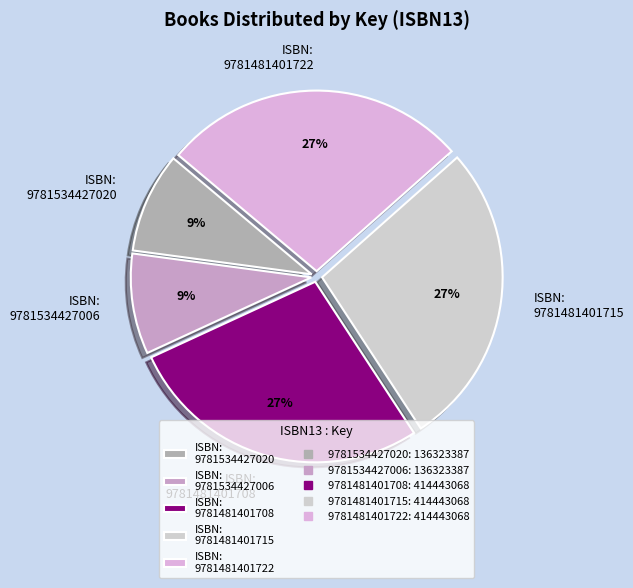

To the nearest percent, what percentage of the pie is ISBN: 9781534427020?

9%